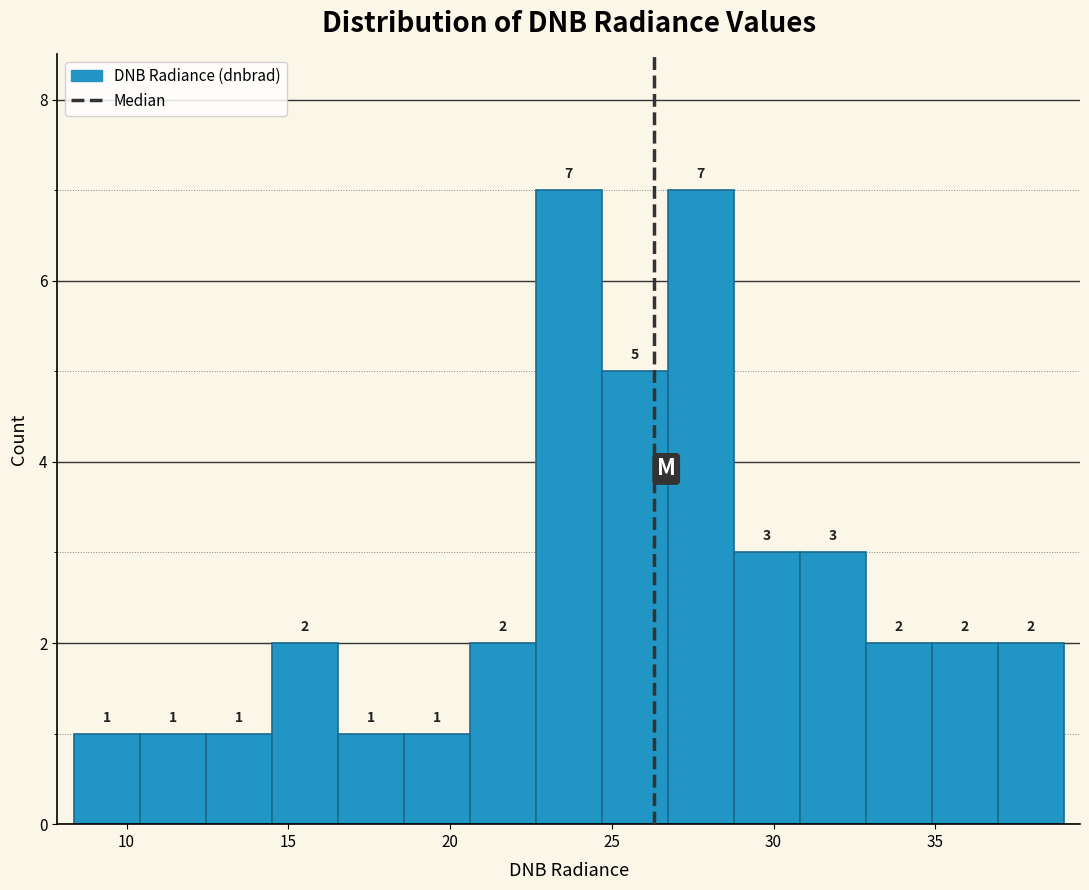

Reading left to right, transcribe this chart: for each bar, give the range it covers on the x-axis and its height. The bar edges are not printed on the chart, so give them approximately, as read against the axis.

8.5 to 10.5: 1
10.5 to 12.5: 1
12.5 to 14.5: 1
14.5 to 16.5: 2
16.5 to 18.5: 1
18.5 to 20.5: 1
20.5 to 22.5: 2
22.5 to 24.5: 7
24.5 to 26.5: 5
26.5 to 29.0: 7
29.0 to 31.0: 3
31.0 to 33.0: 3
33.0 to 35.0: 2
35.0 to 37.0: 2
37.0 to 39.0: 2